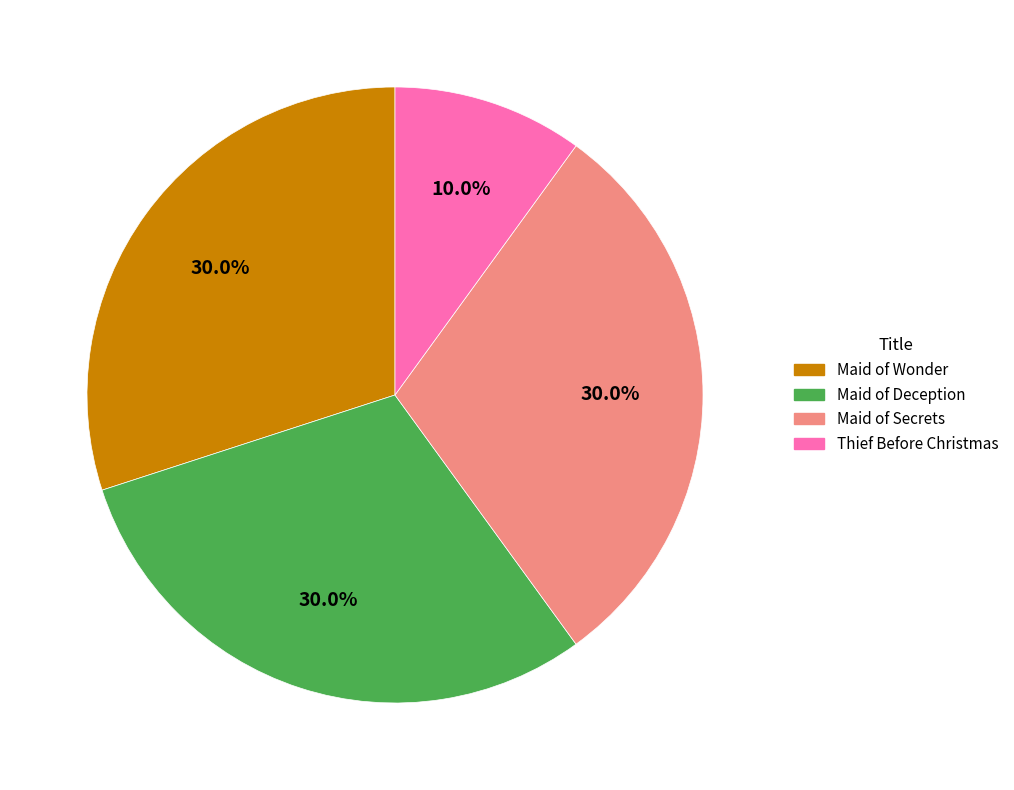

What percentage is NOT represented by Thief Before Christmas?

90.0%